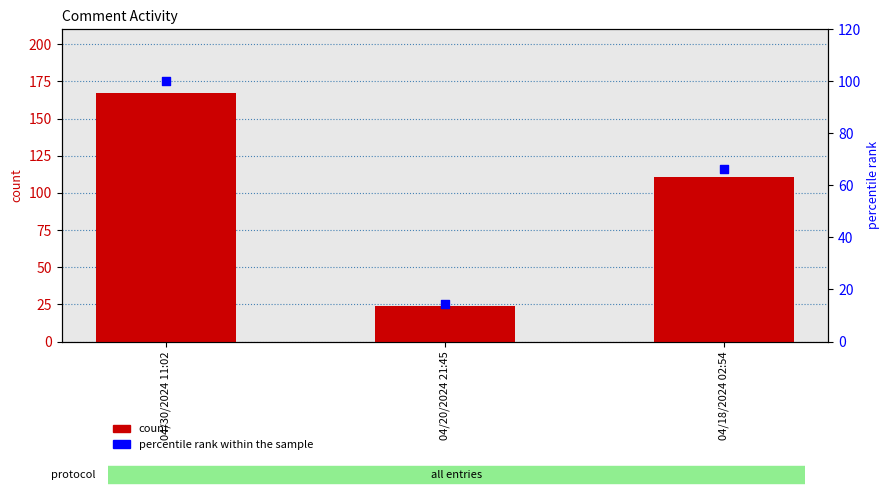

What are all the series names shown in the legend?

count, percentile rank within the sample